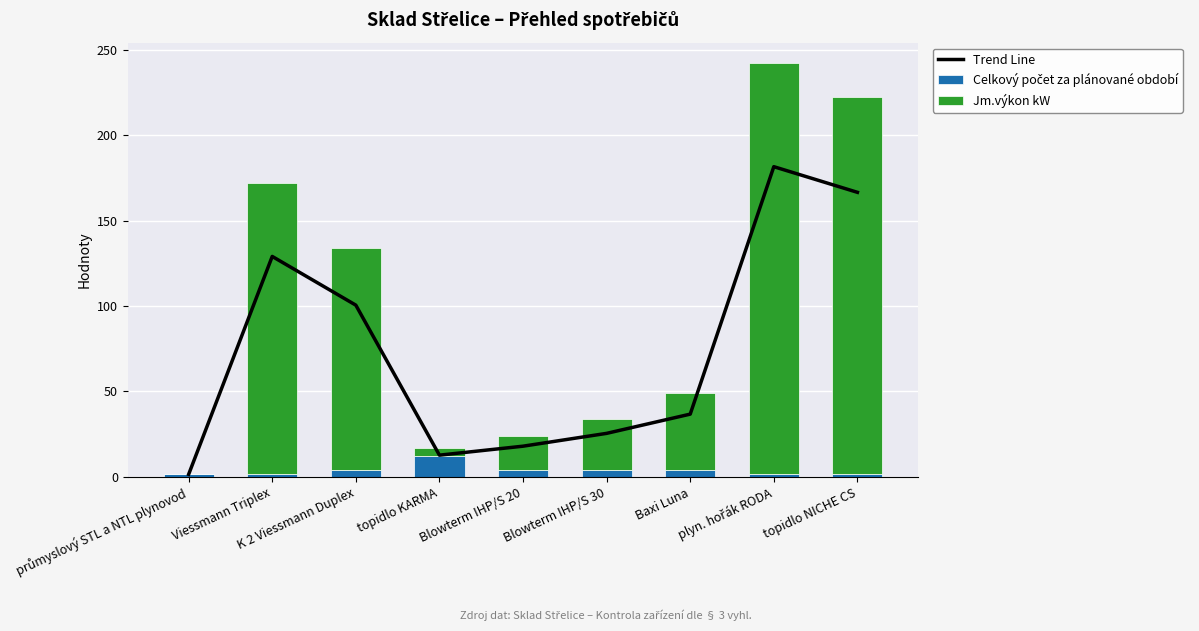

What are all the series names shown in the legend?

Trend Line, Celkový počet za plánované období, Jm.výkon kW